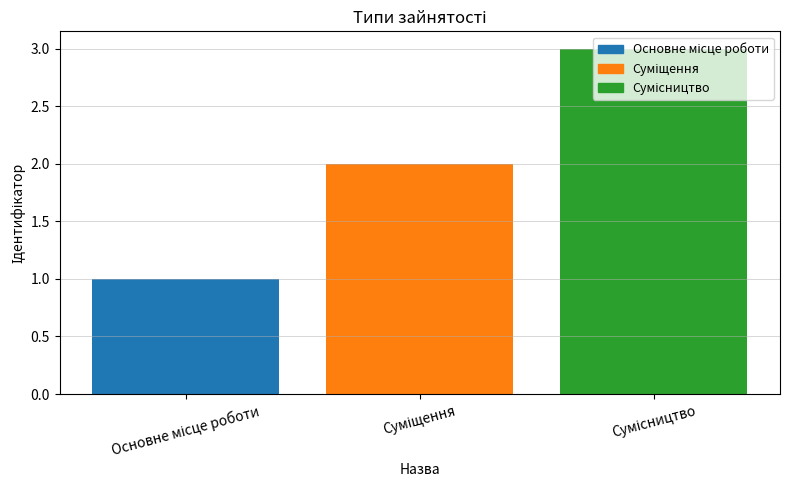

Are the bars horizontal?

No